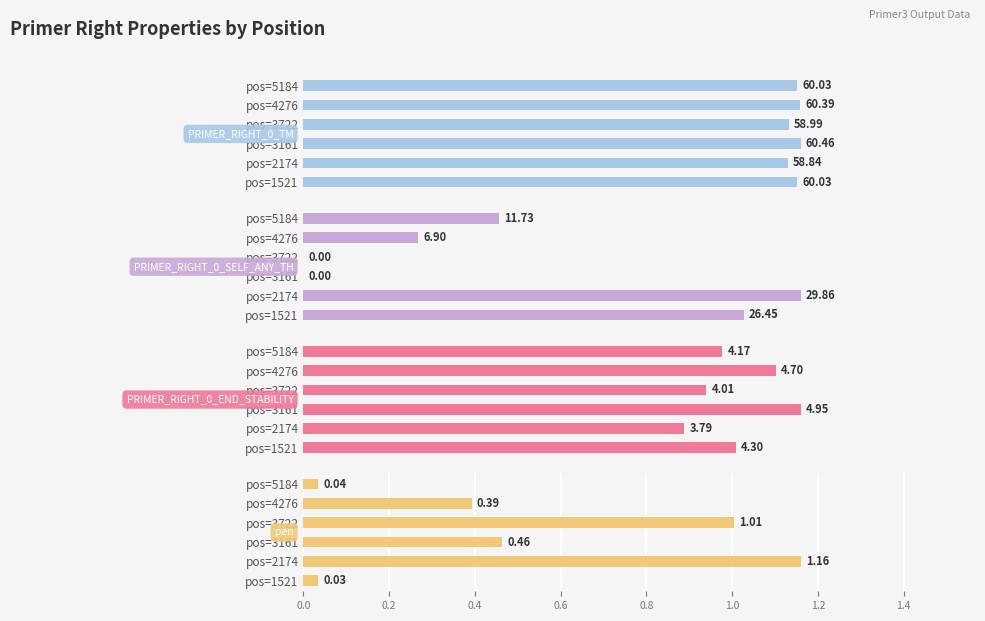

What is the value of the PRIMER_RIGHT_0_END_STABILITY bar at the 2nd from the left?

3.8